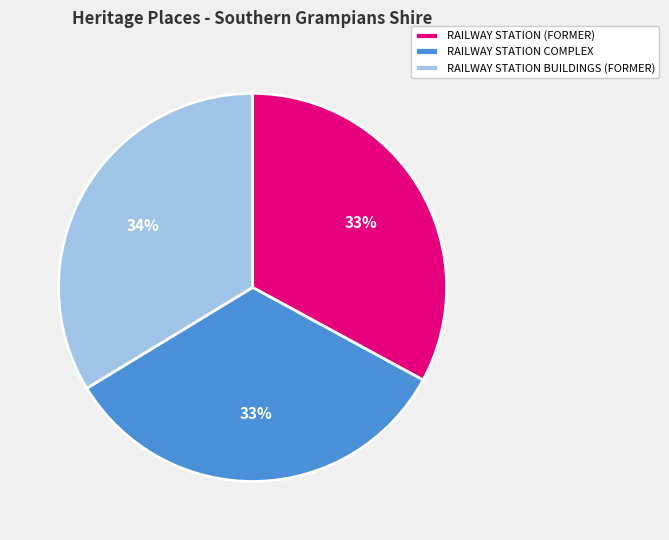

Approximately how many times larger is the value at RAILWAY STATION (FORMER) compared to RAILWAY STATION COMPLEX?

1.0